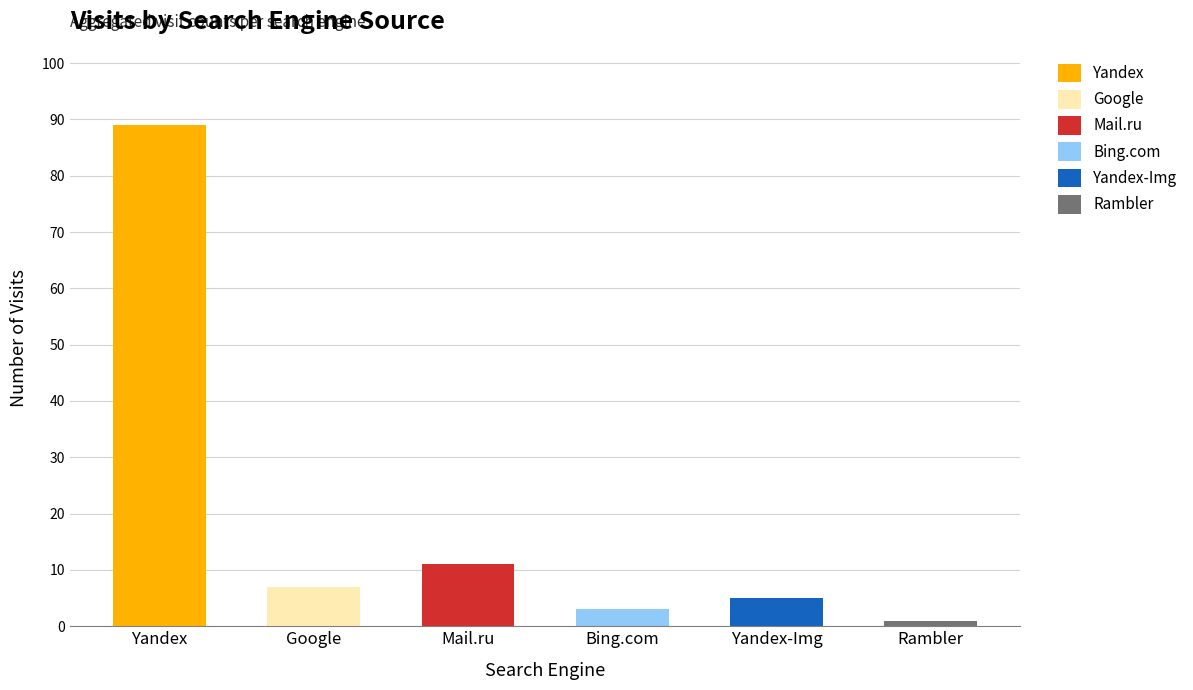

At which category is the sum across all series the highest?

Yandex